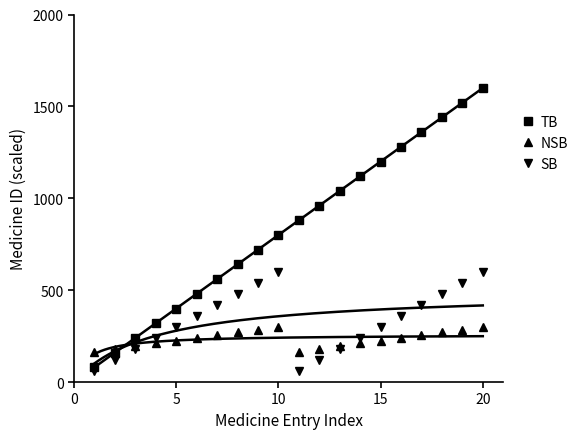

How many intersections are there between NSB and TB?

1